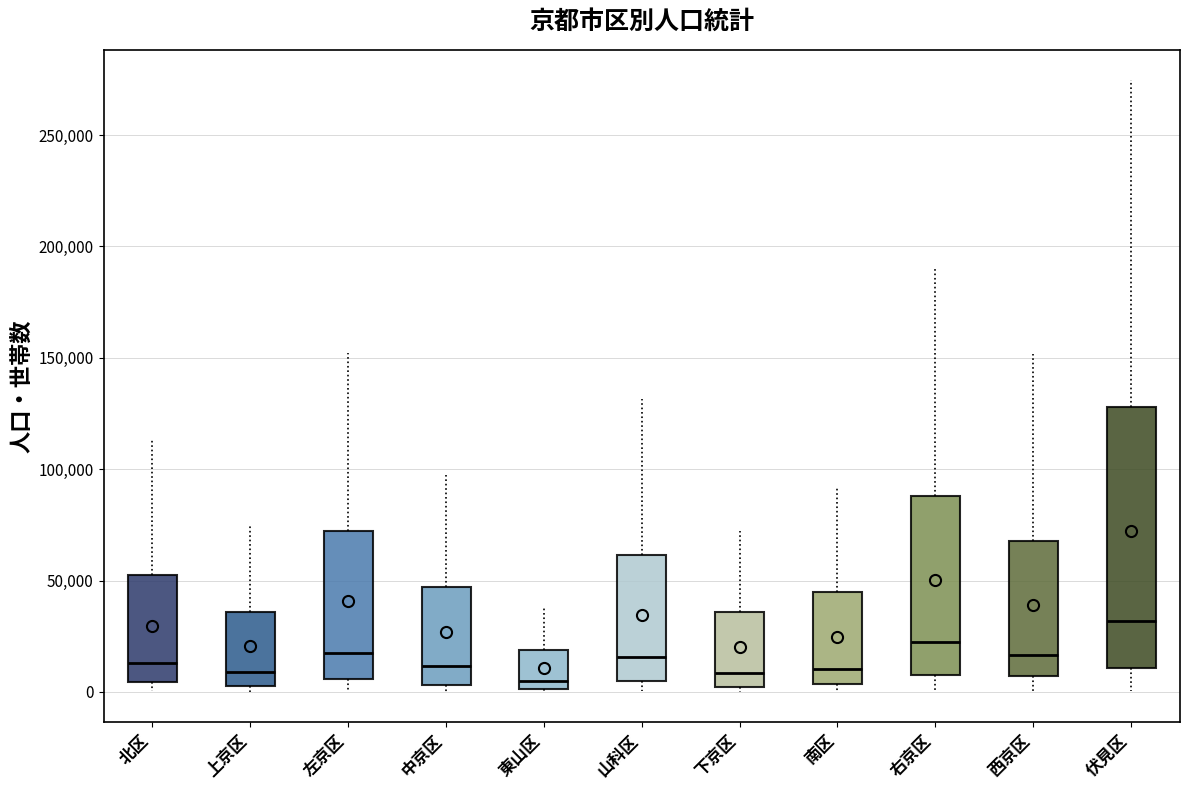

Reading left to right, read every box against the y-axis: the position of its median line, the range the box covers, and the ends of its whiskers. The values are not printed on the chart, so give them approximately, as read against the axis.

北区: median 15000, box 5000 to 50000, whiskers 0 to 115000
上京区: median 10000, box 5000 to 35000, whiskers 0 to 75000
左京区: median 20000, box 5000 to 70000, whiskers 0 to 150000
中京区: median 10000, box 5000 to 45000, whiskers 0 to 95000
東山区: median 5000, box 0 to 20000, whiskers 0 to 40000
山科区: median 15000, box 5000 to 60000, whiskers 0 to 130000
下京区: median 10000, box 0 to 35000, whiskers 0 (just below the box's lower edge) to 70000
南区: median 10000, box 5000 to 45000, whiskers 0 to 95000
右京区: median 20000, box 5000 to 90000, whiskers 0 to 190000
西京区: median 15000, box 5000 to 70000, whiskers 0 to 150000
伏見区: median 30000, box 10000 to 130000, whiskers 0 to 275000